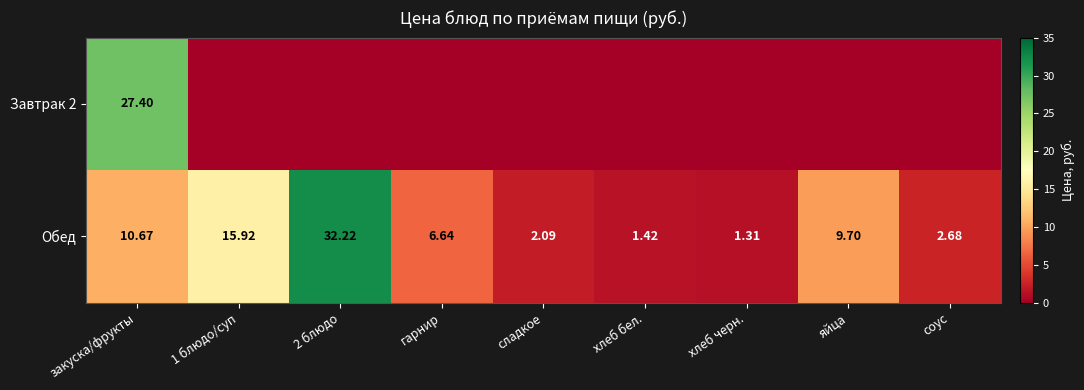

Where does the Обед series first go above 6?

закуска/фрукты